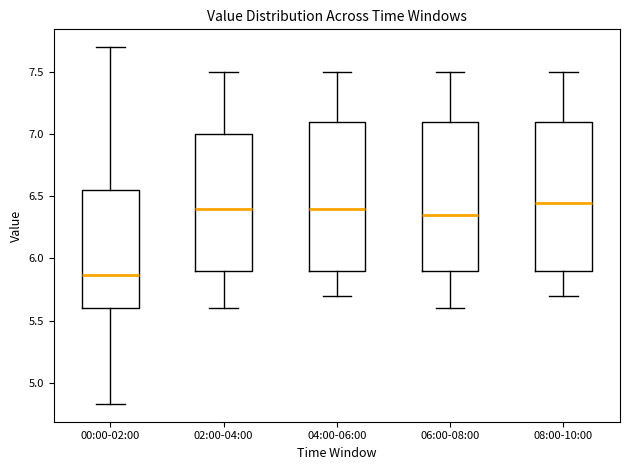

Reading left to right, transcribe this box plot: for each box, give where its median line is, the range the box spans, and where its two whiskers end, as read against the y-axis. The values are not printed on the chart, so give them approximately, as read against the axis.

00:00-02:00: median 5.85, box 5.60 to 6.55, whiskers 4.85 to 7.70
02:00-04:00: median 6.40, box 5.90 to 7.00, whiskers 5.60 to 7.50
04:00-06:00: median 6.40, box 5.90 to 7.10, whiskers 5.70 to 7.50
06:00-08:00: median 6.35, box 5.90 to 7.10, whiskers 5.60 to 7.50
08:00-10:00: median 6.45, box 5.90 to 7.10, whiskers 5.70 to 7.50